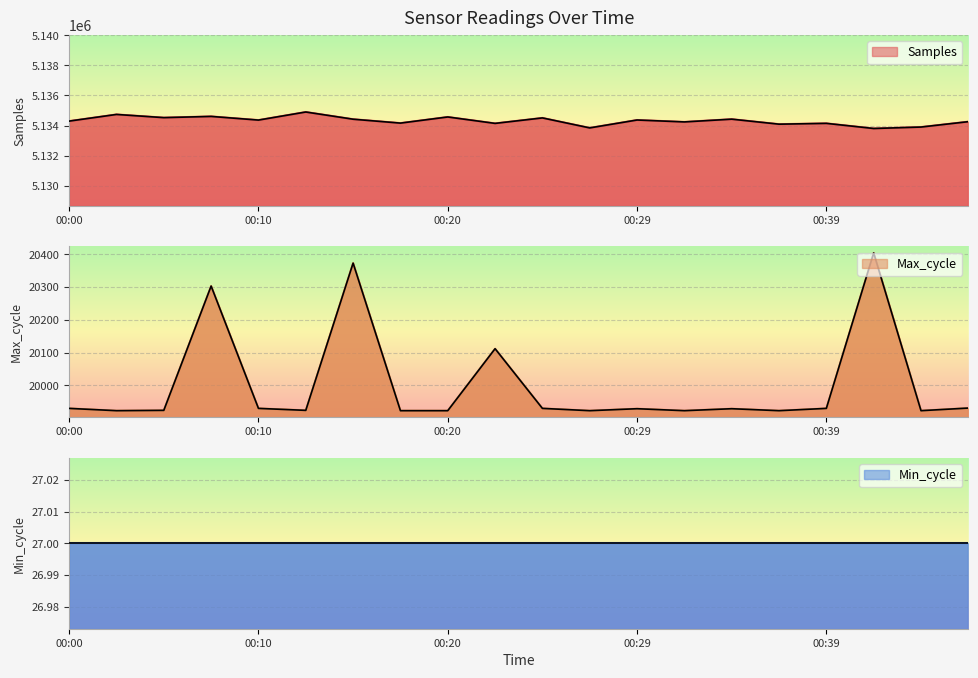

How many data points in Max_cycle are above 19929?

9